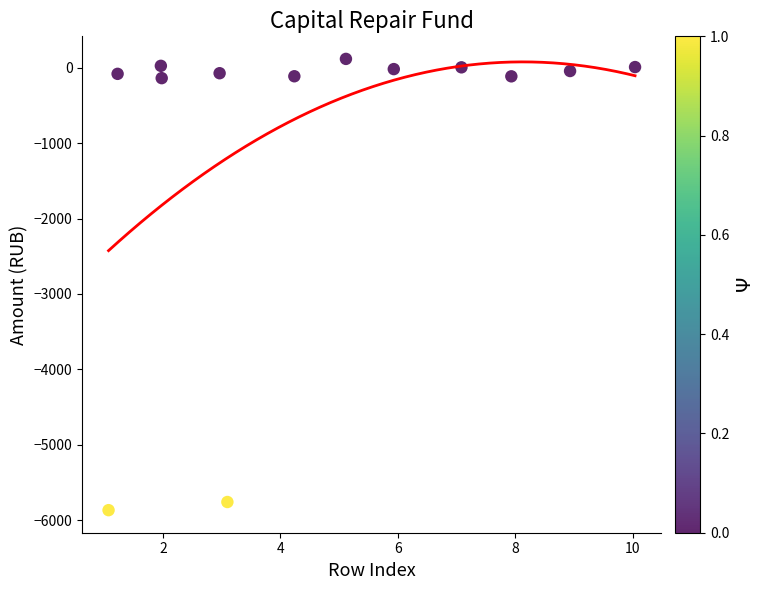

What is the range of X values (max minus min)?

9.0